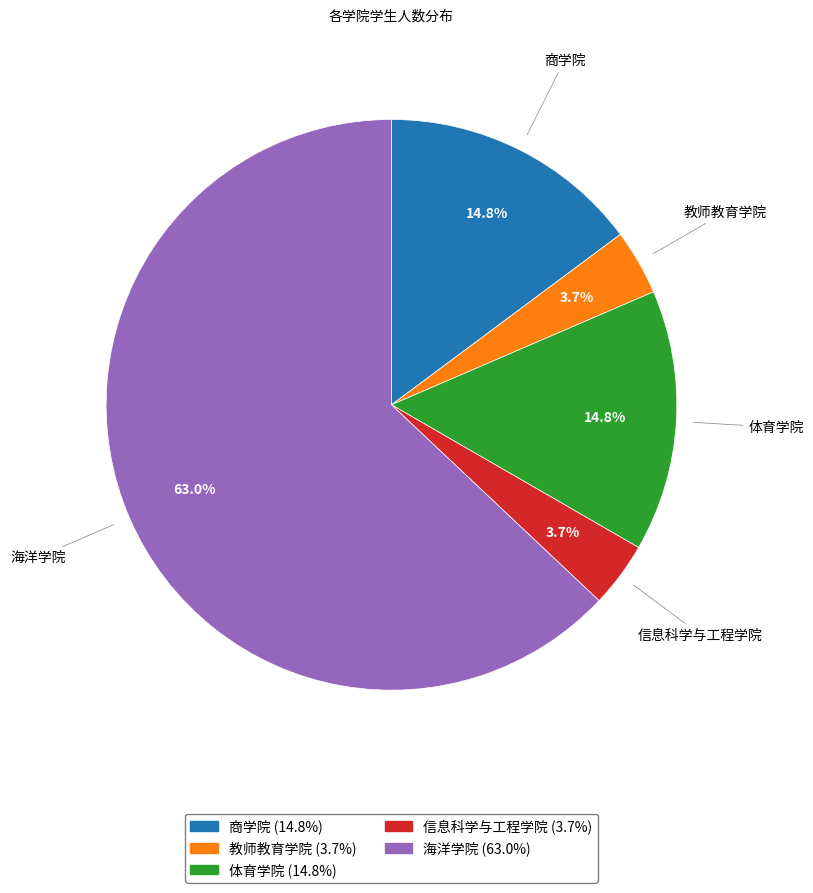

Between 体育学院 and 教师教育学院, which is larger?

体育学院